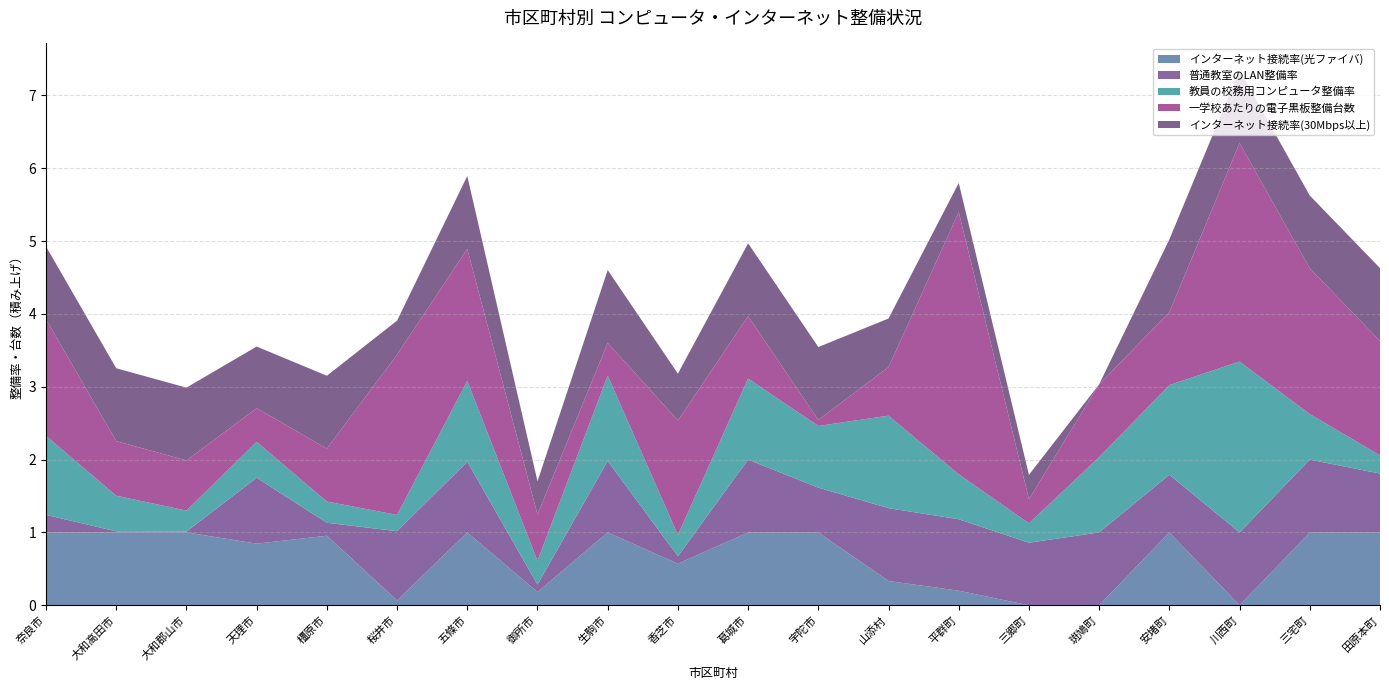

Reading left to right, extract all data points from this chart.

インターネット接続率(光ファイバ): 奈良市=1.0	大和高田市=1.0	大和郡山市=1.0	天理市=0.8	橿原市=1.0	桜井市=0.1	五條市=1.0	御所市=0.2	生駒市=1.0	香芝市=0.6	葛城市=1.0	宇陀市=1.0	山添村=0.3	平群町=0.2	三郷町=0.0	斑鳩町=0.0	安堵町=1.0	川西町=0.0	三宅町=1.0	田原本町=1.0
普通教室のLAN整備率: 奈良市=0.2	大和高田市=0.0	大和郡山市=0.0	天理市=0.9	橿原市=0.2	桜井市=0.9	五條市=1.0	御所市=0.1	生駒市=1.0	香芝市=0.1	葛城市=1.0	宇陀市=0.6	山添村=1.0	平群町=1.0	三郷町=0.9	斑鳩町=1.0	安堵町=0.8	川西町=1.0	三宅町=1.0	田原本町=0.8
教員の校務用コンピュータ整備率: 奈良市=1.1	大和高田市=0.5	大和郡山市=0.3	天理市=0.5	橿原市=0.3	桜井市=0.2	五條市=1.1	御所市=0.3	生駒市=1.2	香芝市=0.3	葛城市=1.1	宇陀市=0.8	山添村=1.3	平群町=0.6	三郷町=0.3	斑鳩町=1.0	安堵町=1.2	川西町=2.3	三宅町=0.6	田原本町=0.2
一学校あたりの電子黒板整備台数: 奈良市=1.6	大和高田市=0.8	大和郡山市=0.7	天理市=0.5	橿原市=0.7	桜井市=2.2	五條市=1.8	御所市=0.6	生駒市=0.5	香芝市=1.6	葛城市=0.9	宇陀市=0.1	山添村=0.7	平群町=3.6	三郷町=0.3	斑鳩町=1.0	安堵町=1.0	川西町=3.0	三宅町=2.0	田原本町=1.6
インターネット接続率(30Mbps以上): 奈良市=1.0	大和高田市=1.0	大和郡山市=1.0	天理市=0.8	橿原市=1.0	桜井市=0.5	五條市=1.0	御所市=0.5	生駒市=1.0	香芝市=0.6	葛城市=1.0	宇陀市=1.0	山添村=0.7	平群町=0.4	三郷町=0.3	斑鳩町=0.0	安堵町=1.0	川西町=1.0	三宅町=1.0	田原本町=1.0